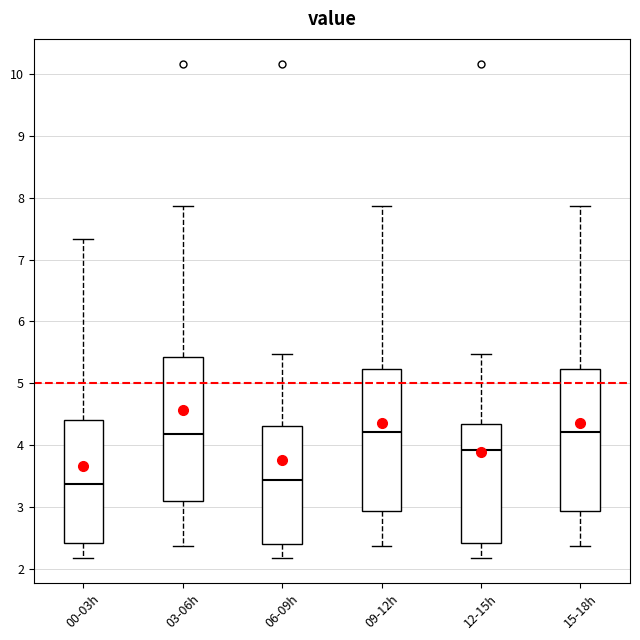

Reading left to right, transcribe this box plot: for each box, give where its median line is, the range the box spans, and where its two whiskers end, as read against the y-axis. The values are not printed on the chart, so give them approximately, as read against the axis.

00-03h: median 3.4, box 2.4 to 4.4, whiskers 2.2 to 7.3
03-06h: median 4.2, box 3.1 to 5.4, whiskers 2.4 to 7.9
06-09h: median 3.4, box 2.4 to 4.3, whiskers 2.2 to 5.5
09-12h: median 4.2, box 2.9 to 5.2, whiskers 2.4 to 7.9
12-15h: median 3.9, box 2.4 to 4.3, whiskers 2.2 to 5.5
15-18h: median 4.2, box 2.9 to 5.2, whiskers 2.4 to 7.9